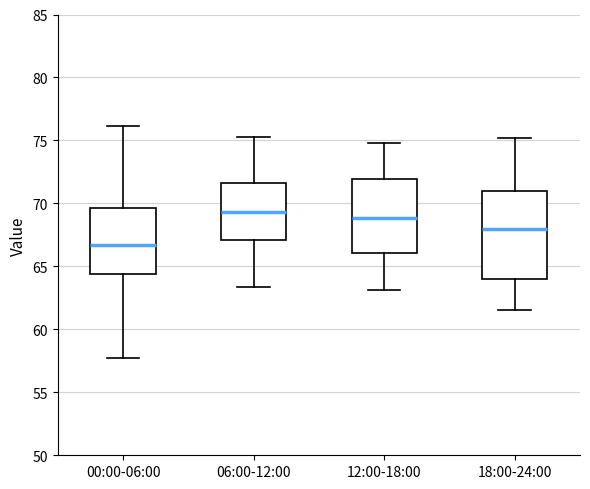

Where is the lower edge of the box for 06:00-12:00 on the y-axis? The values are not printed on the chart, so give them approximately, as read against the axis.

67.0